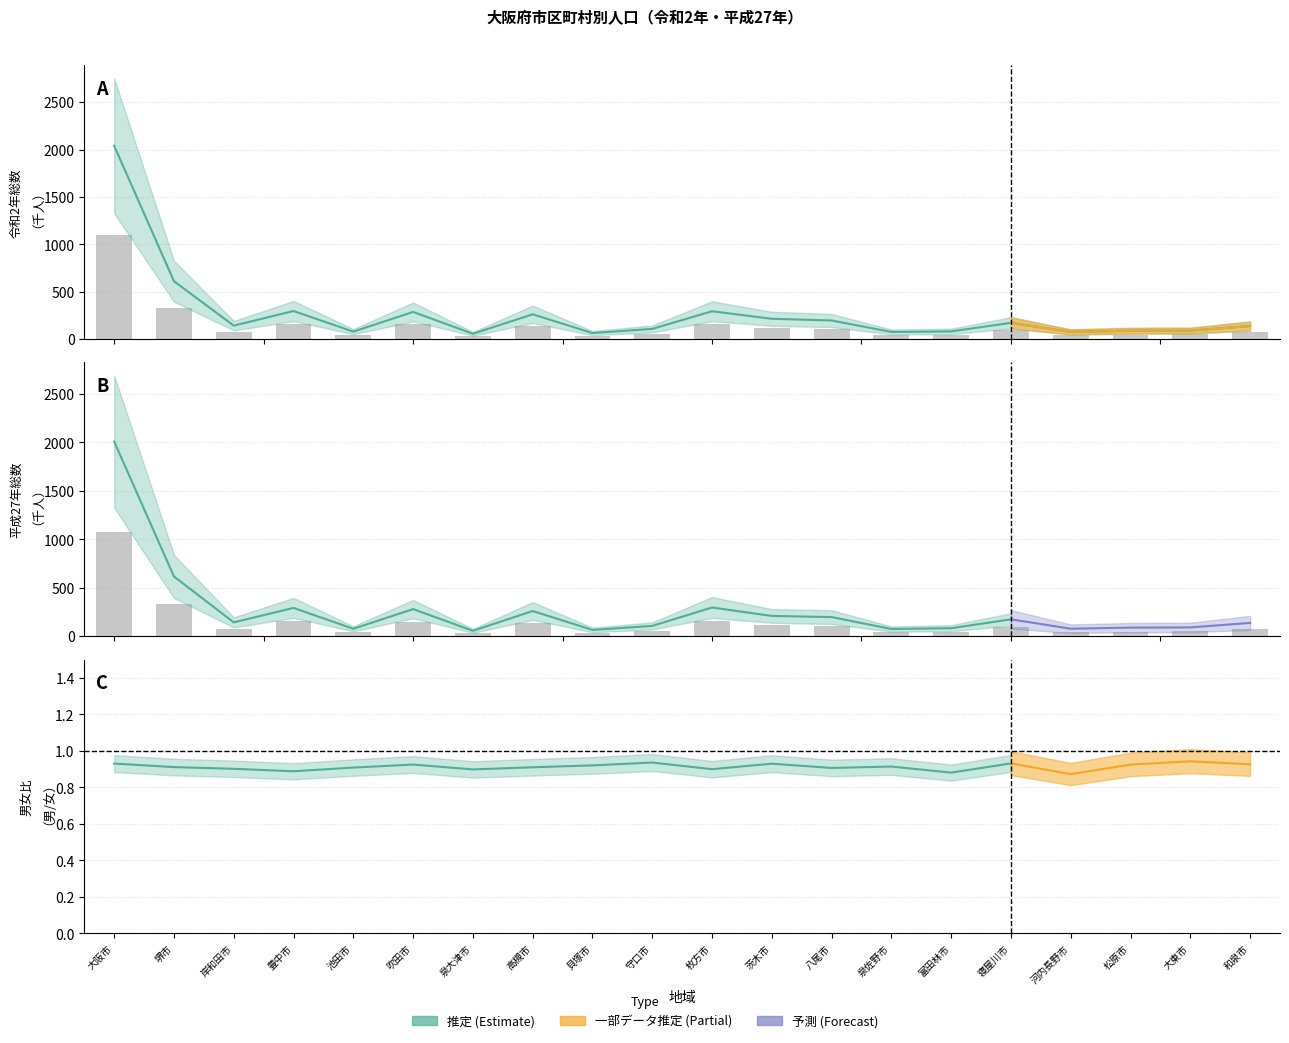

Is it true that 平成27年総数 equals 1402.0 at 大阪市?

False